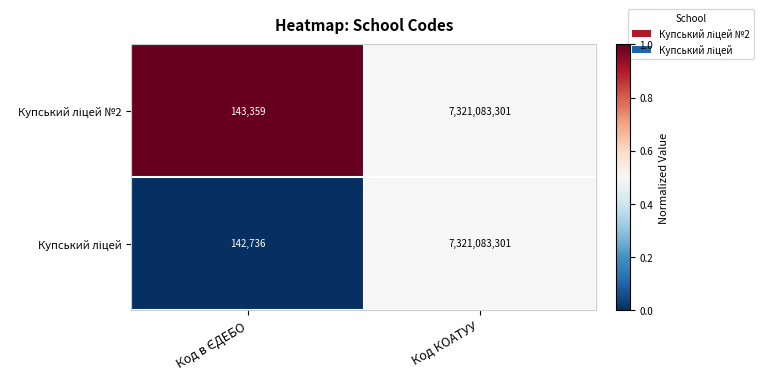

At which category is the sum across all series the highest?

Код КОАТУУ